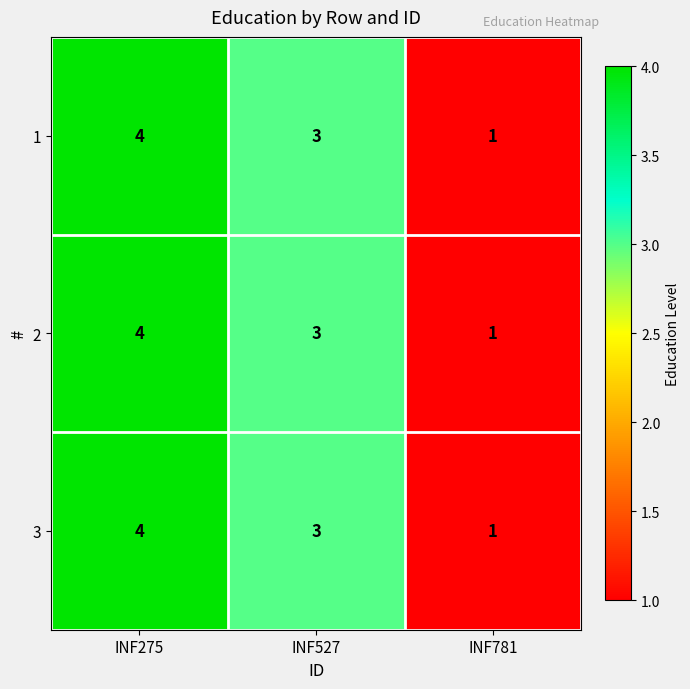

Count the number of data series in this chart.

3